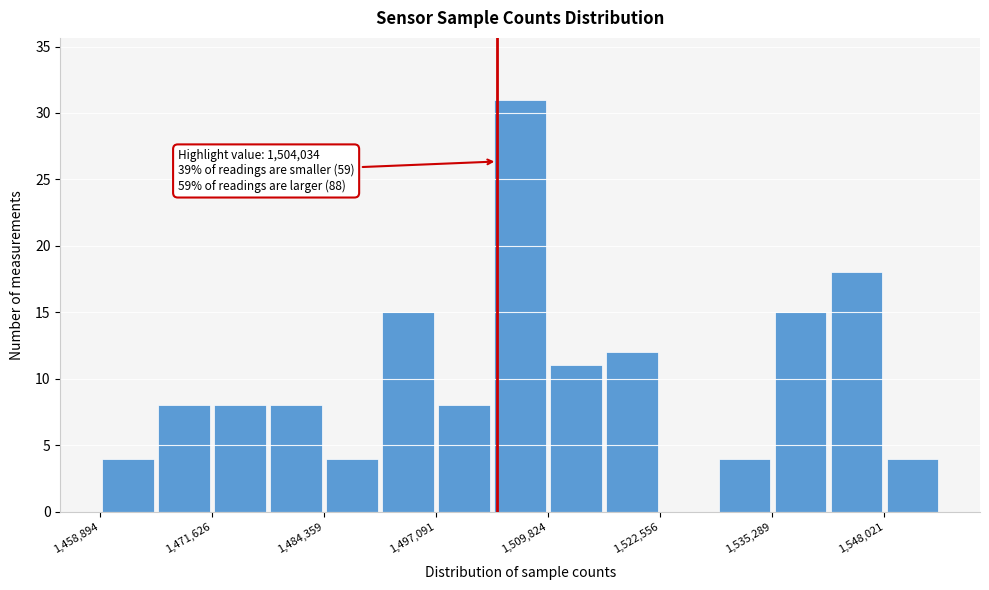

Read against the x-axis, roughly where is the centre of the tallest bar?

1506000